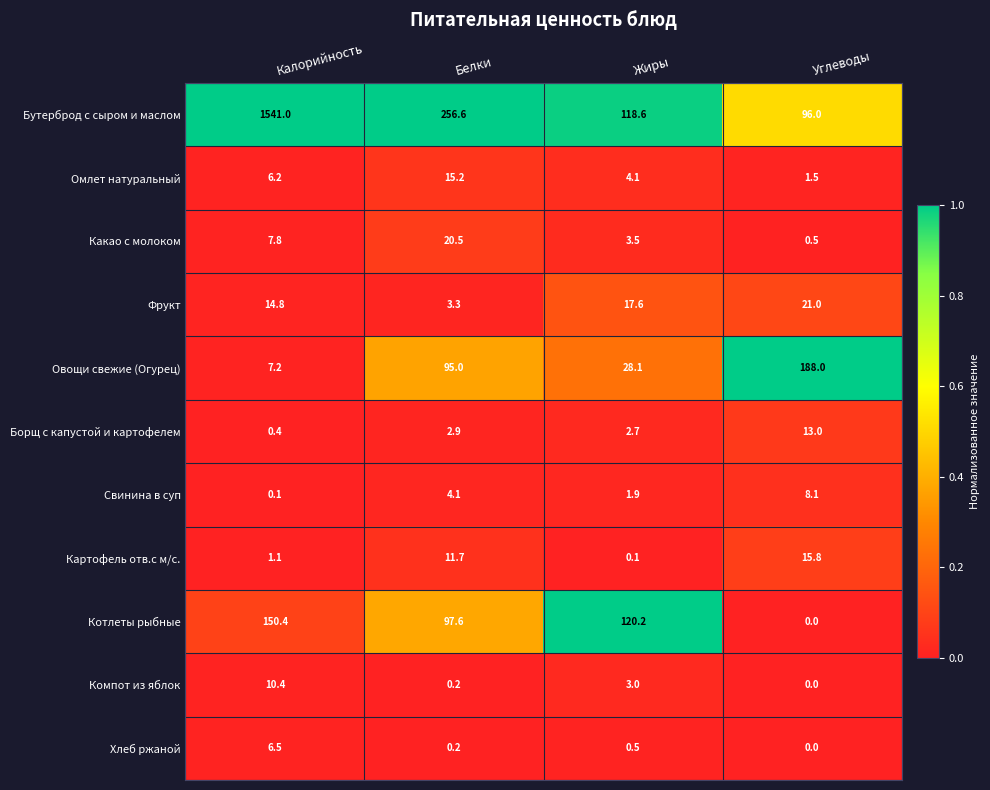

What is the greatest value displayed?

1541.0